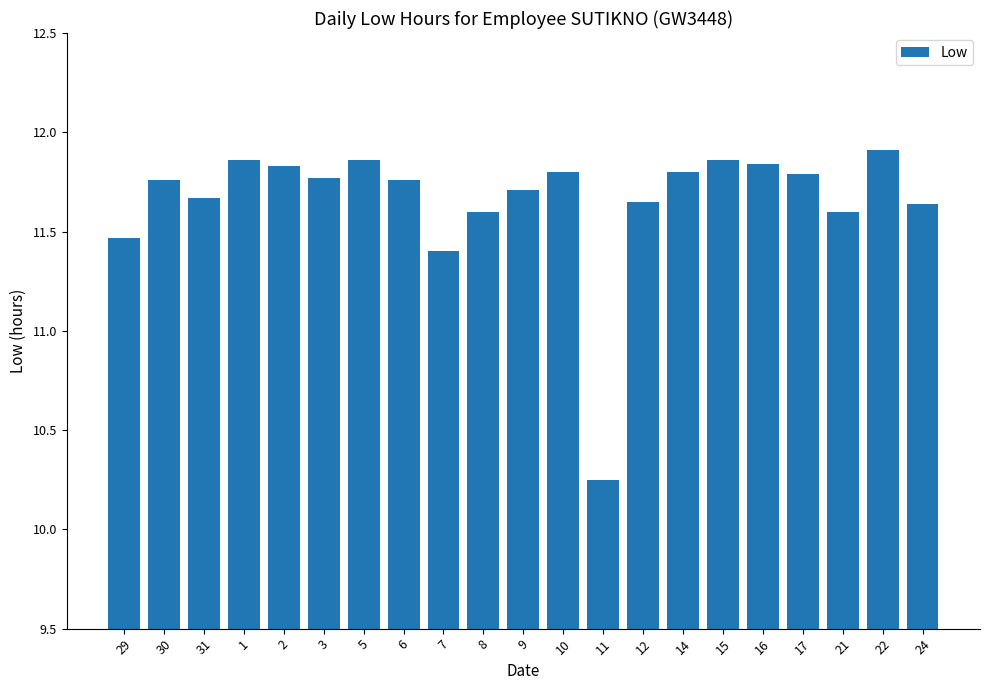

Which category has the lowest value across all series?

11